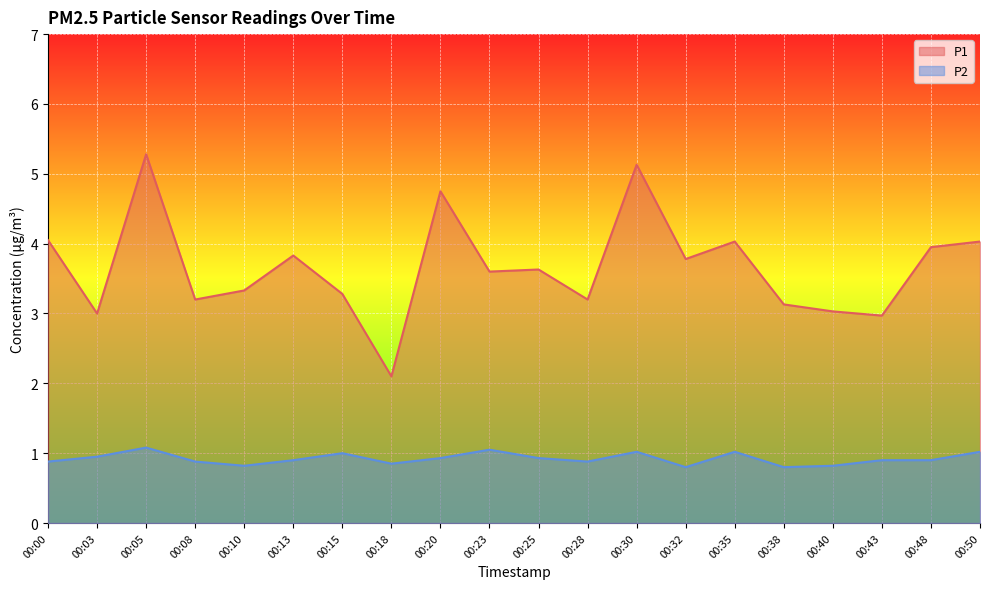

True or false: P1 and P2 cross at least once.

False